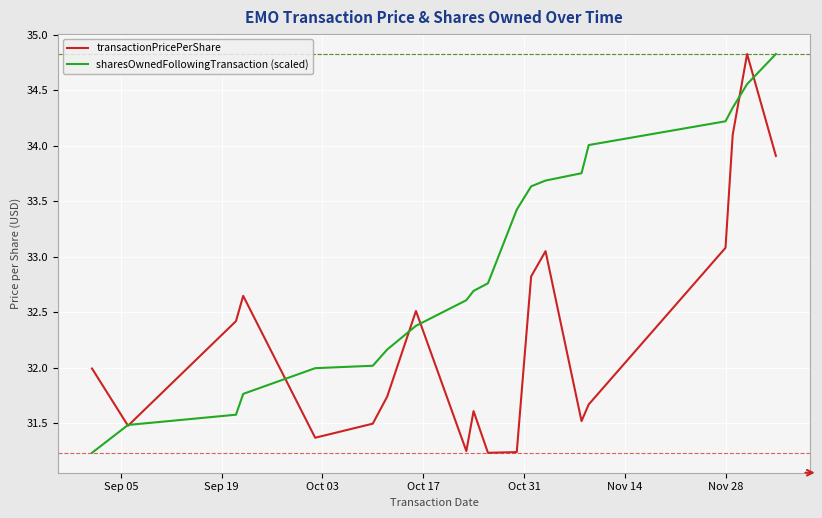

What is the difference between the second highest and minimum values in the transactionPricePerShare series?

2.9